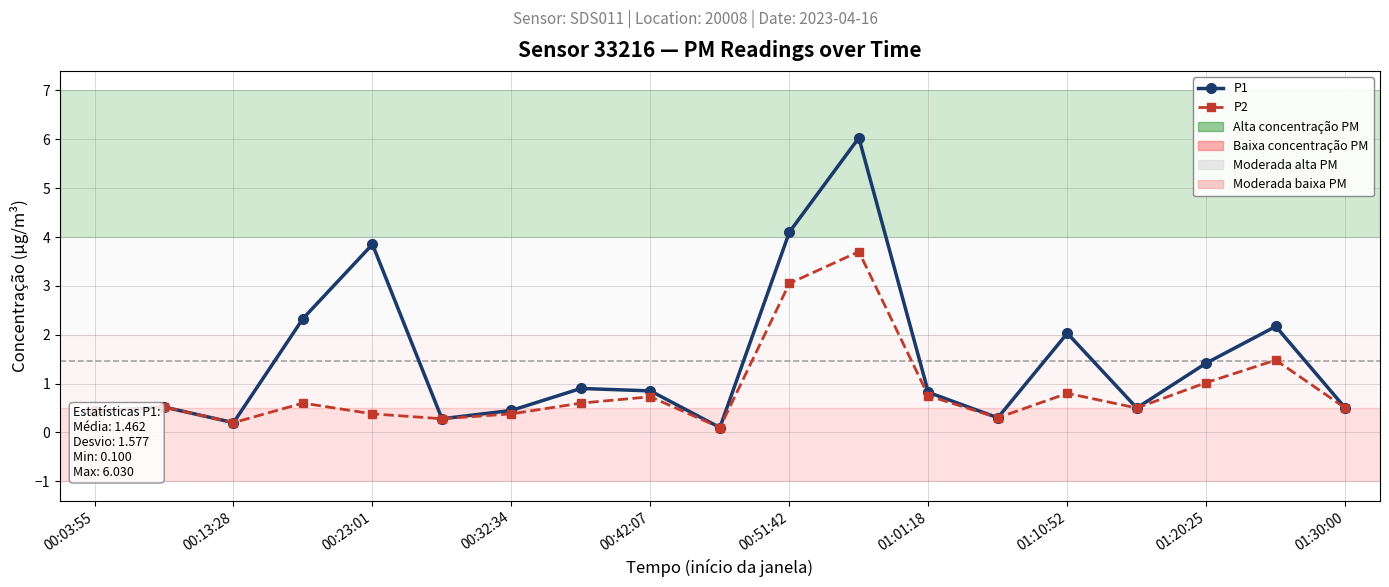

What is the value of the P1 point at the 14th from the left?

0.3